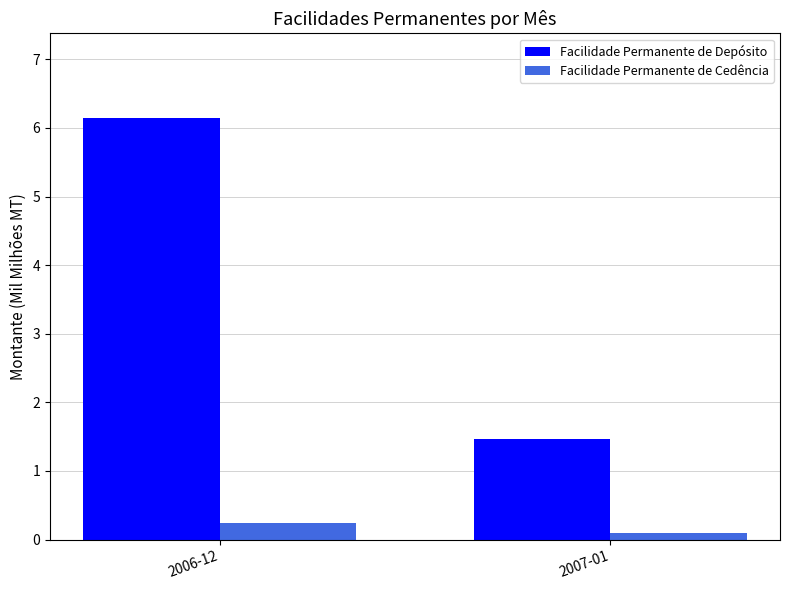

True or false: Facilidade Permanente de Cedência has a value of 0.2 at 2006-12.

True